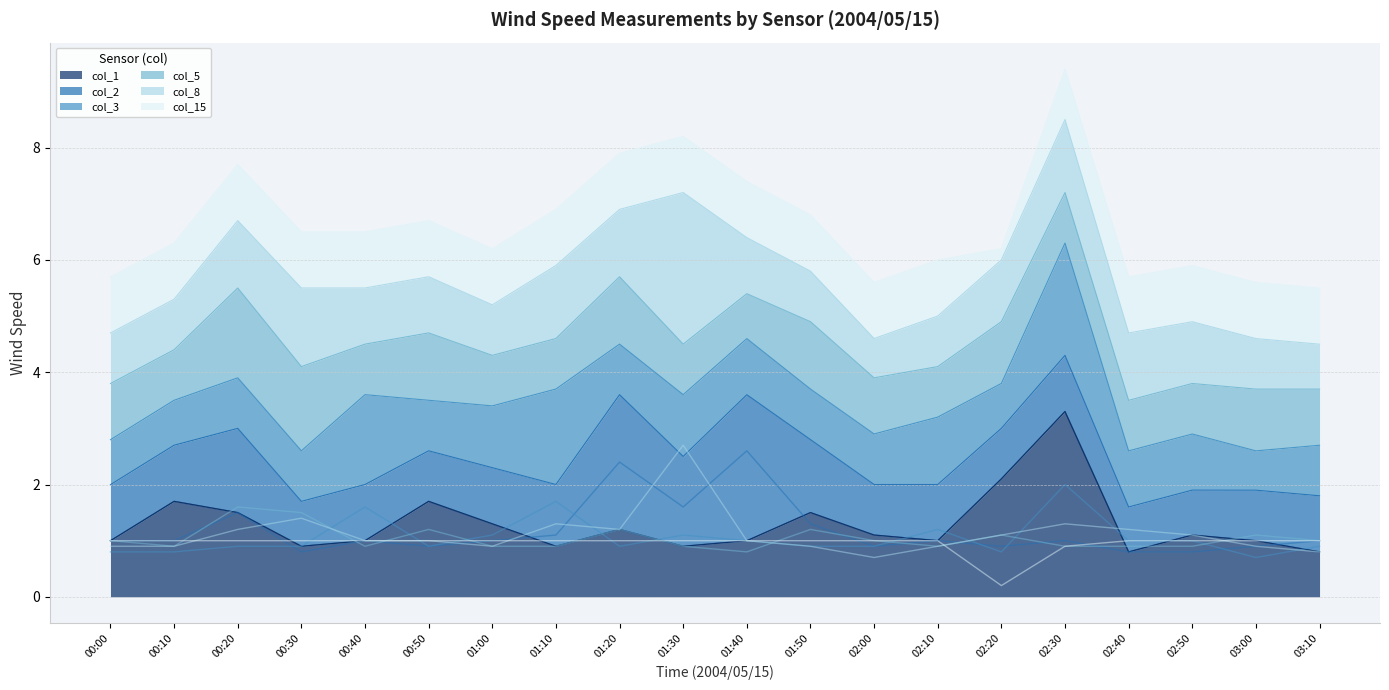

Is the value of col_1 at 02:10 greater than the value of col_2 at 01:40?

No